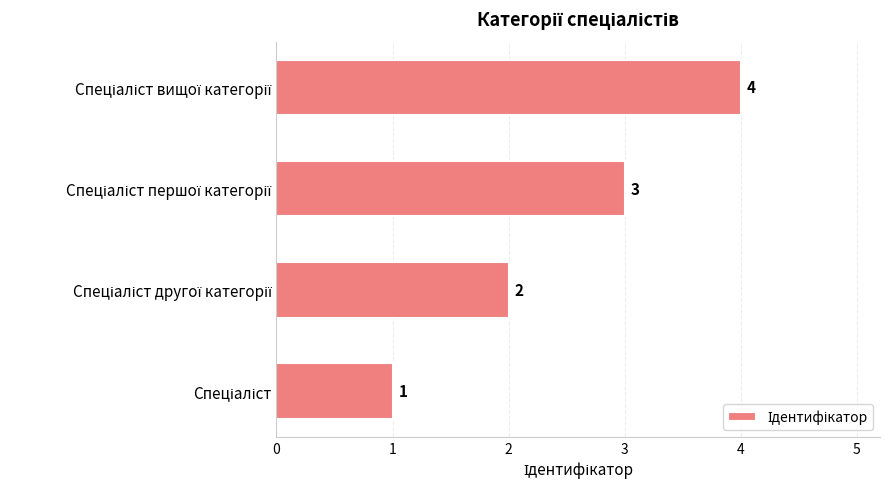

What is the maximum value shown in the chart?

4